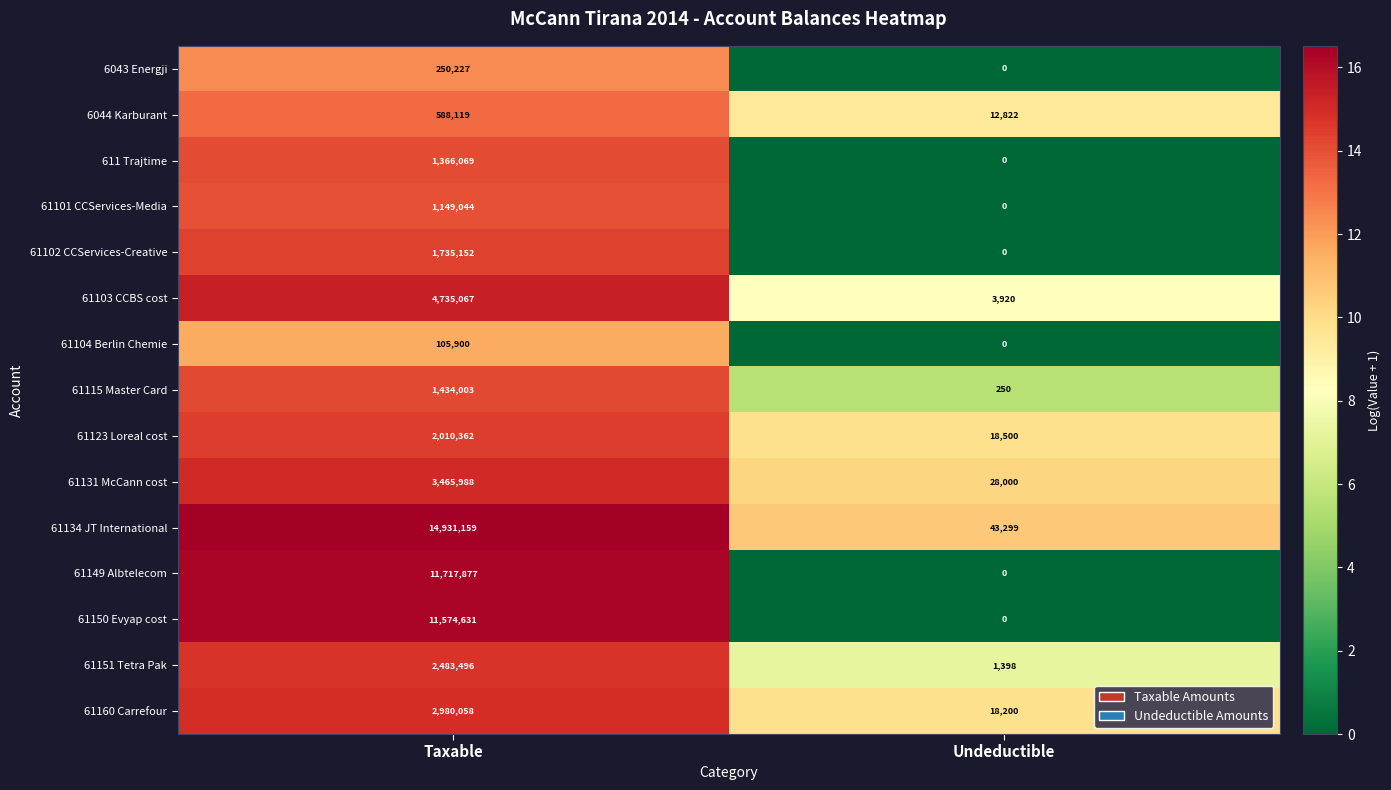

What is the sum of the 61131 McCann cost values at Taxable and Undeductible?

3493988